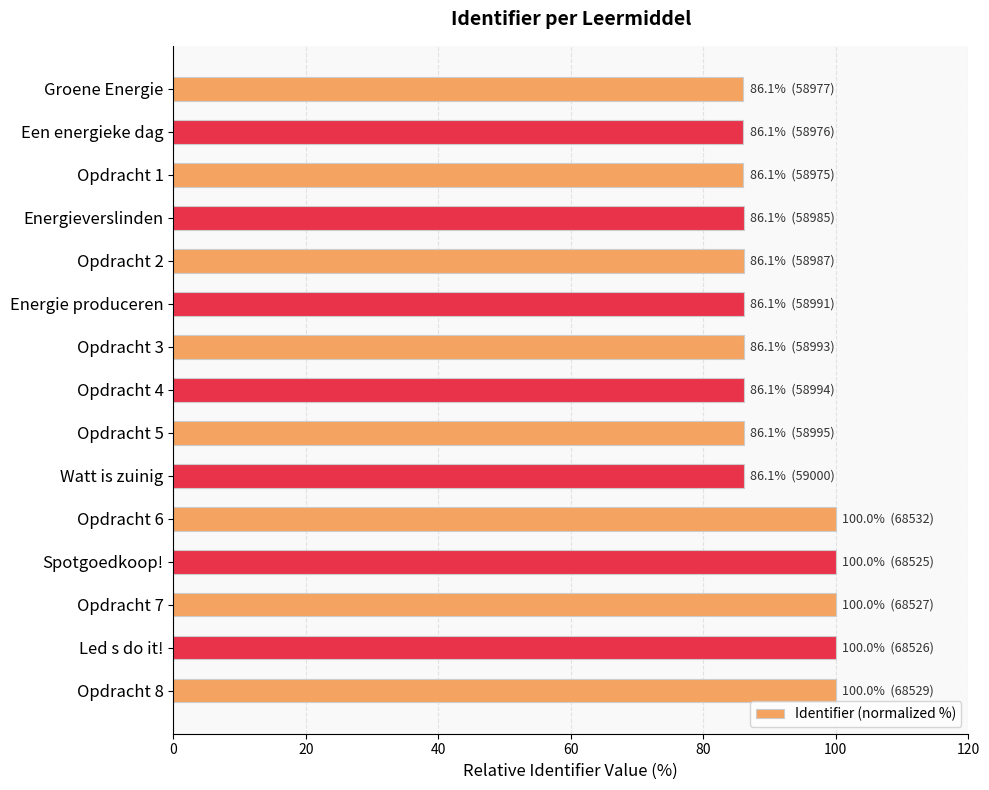

True or false: the data shows 100.0 at Opdracht 6.

True